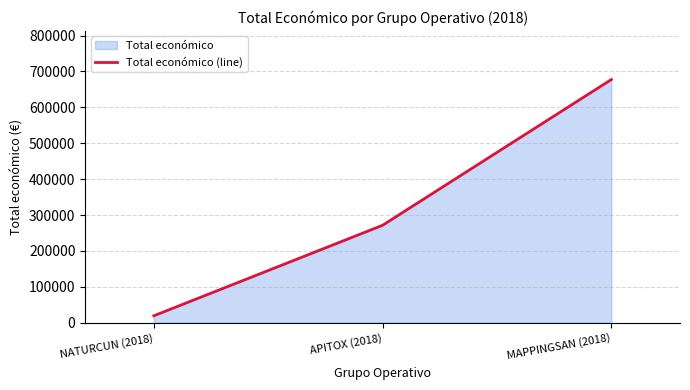

The value at APITOX (2018) is 464347. True or false?

False